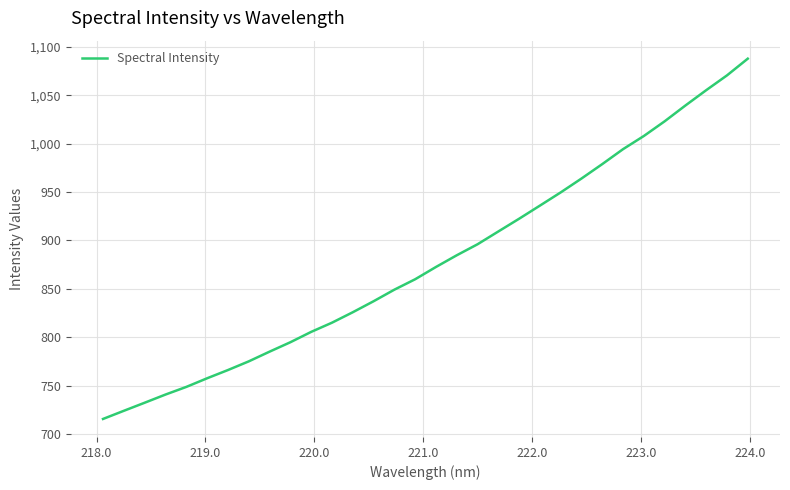

What is the difference between the maximum and minimum values?

372.4